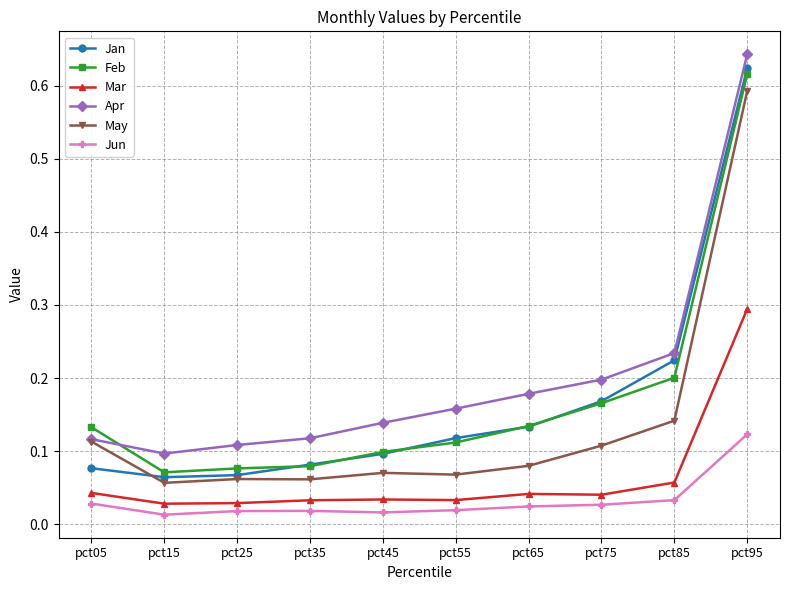

The value of May at pct05 is 0.1. True or false?

True